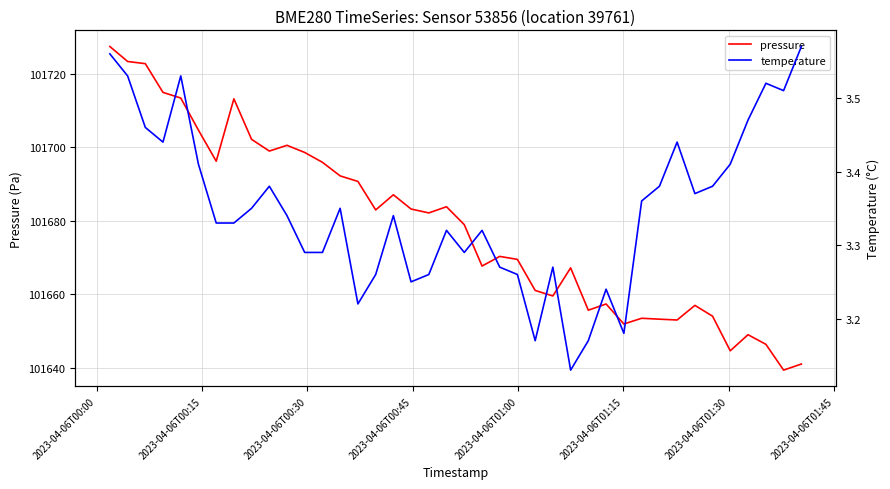

Where does the pressure series first go above 101682?

2023-04-06T00:00